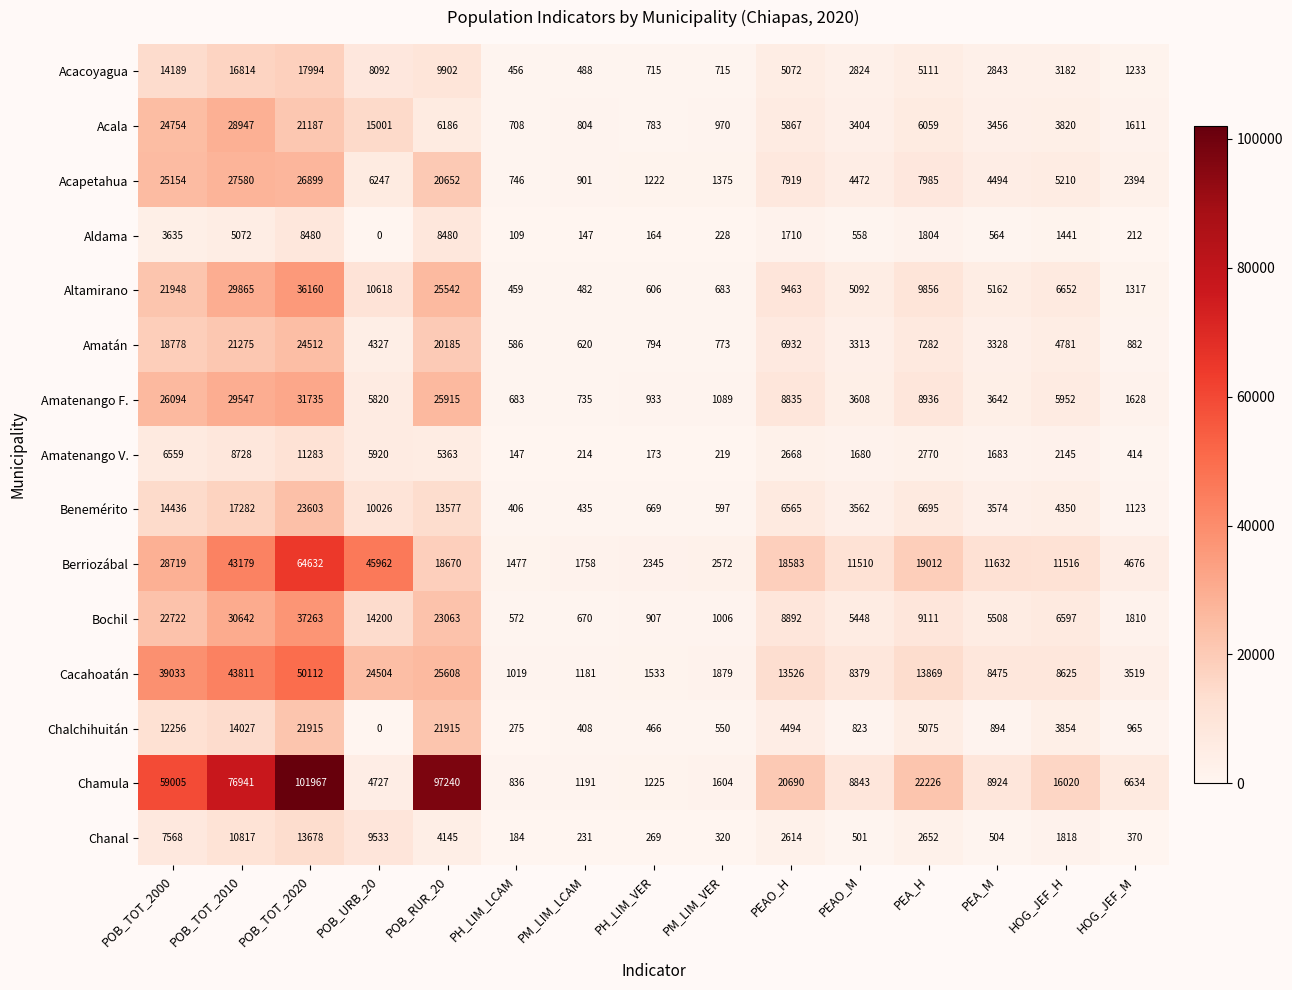

Which category has the lowest value across all series?

POB_URB_20